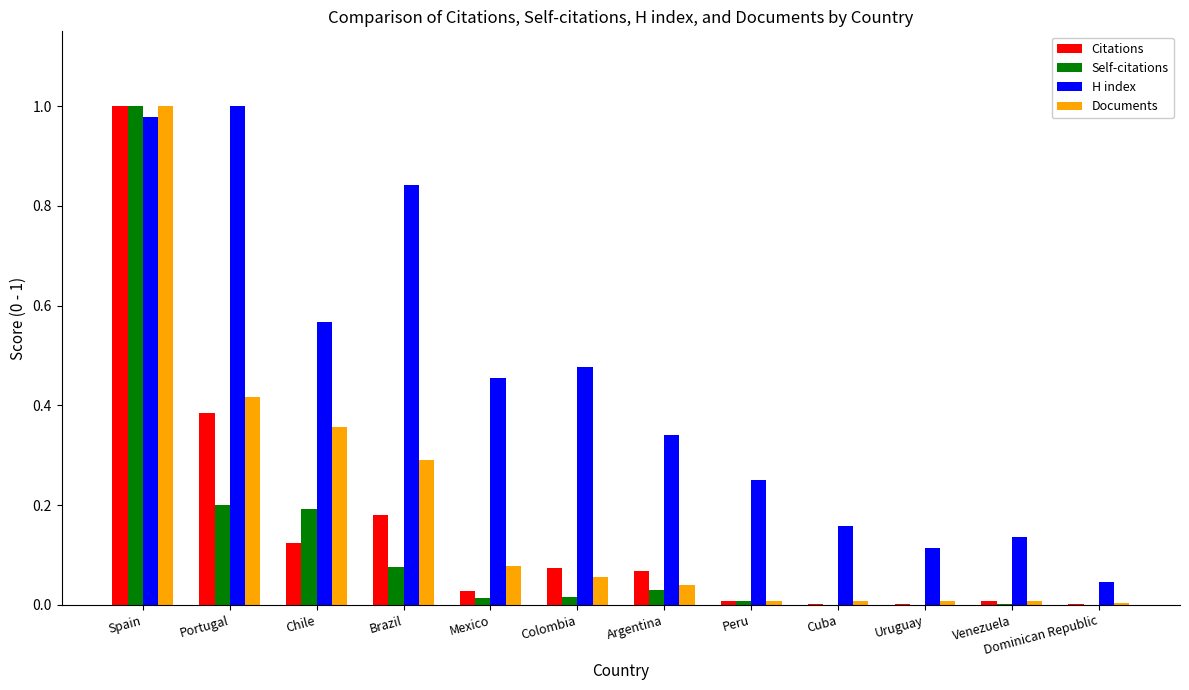

Between Chile and Cuba, which series saw the biggest shift?

H index